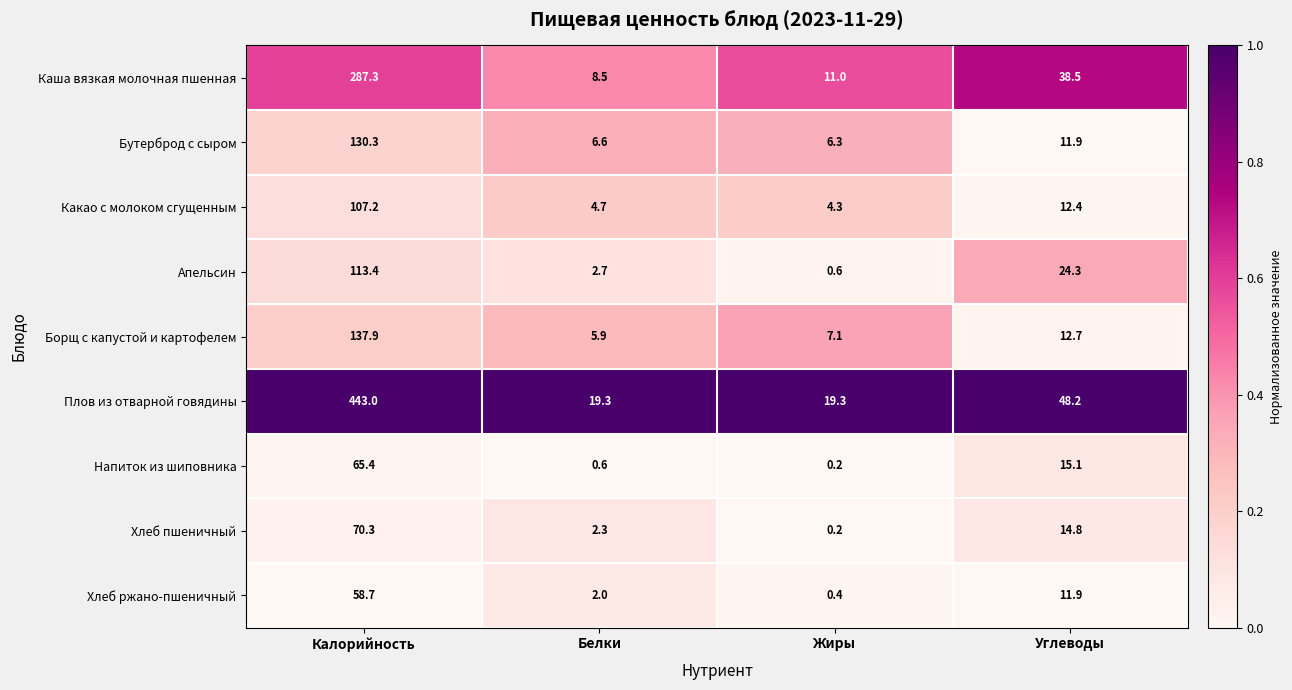

True or false: Хлеб пшеничный has a value of 0.9 at Белки.

False